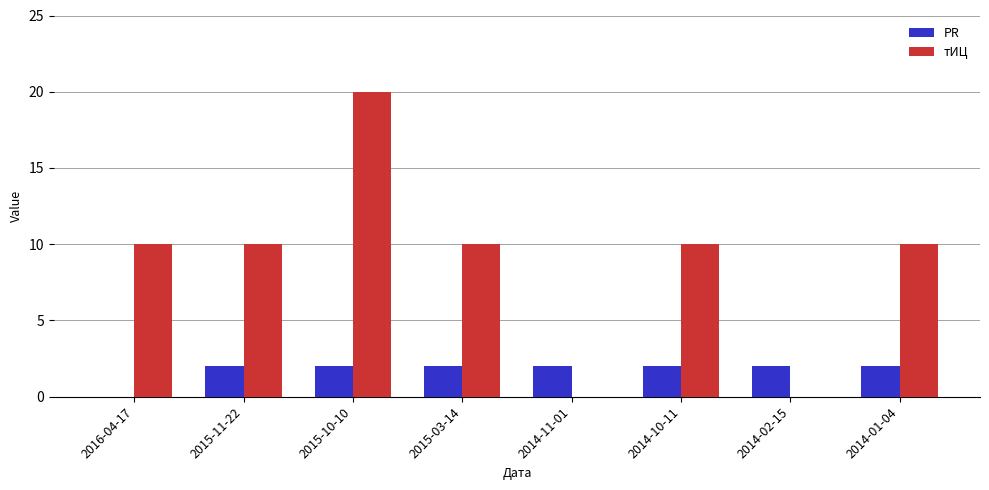

What is the total value across all series at 2015-03-14?

12